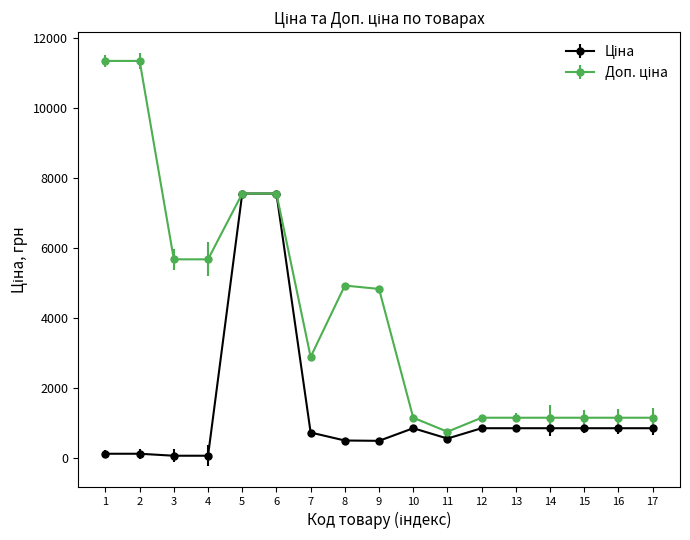

What is the greatest value displayed?

11334.0